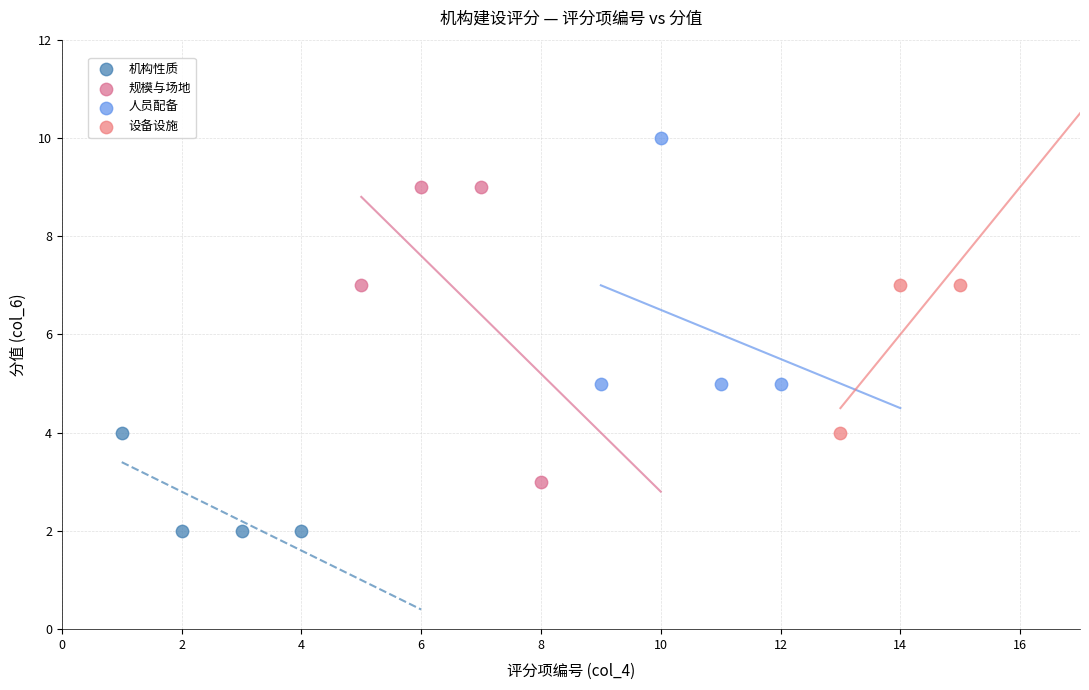

Which series reaches the minimum Y coordinate?

机构性质